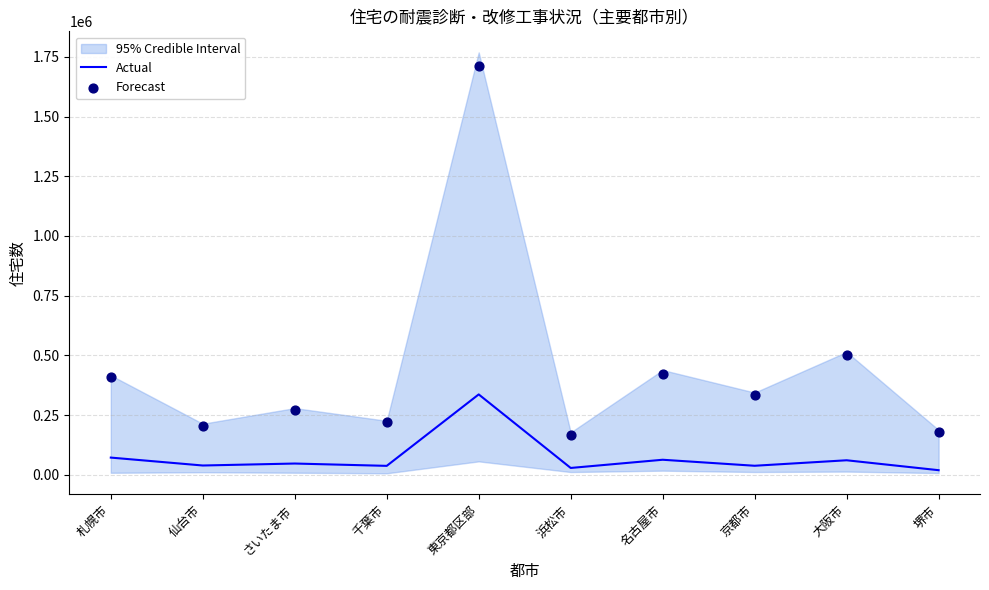

Is the value of Actual at 堺市 greater than the value of Forecast at 堺市?

No